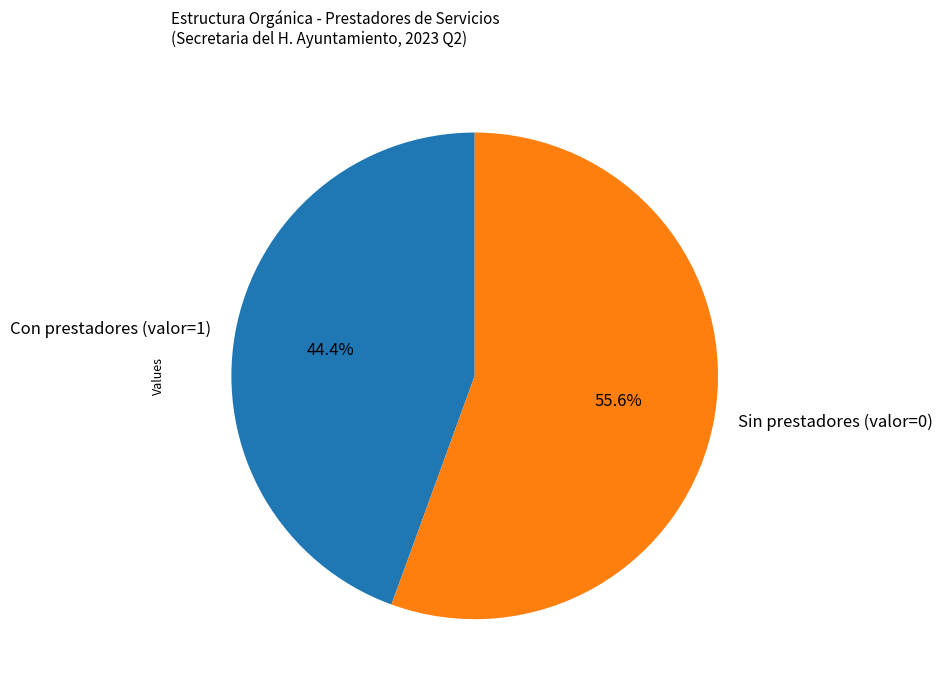

Count the number of slices in the pie.

2